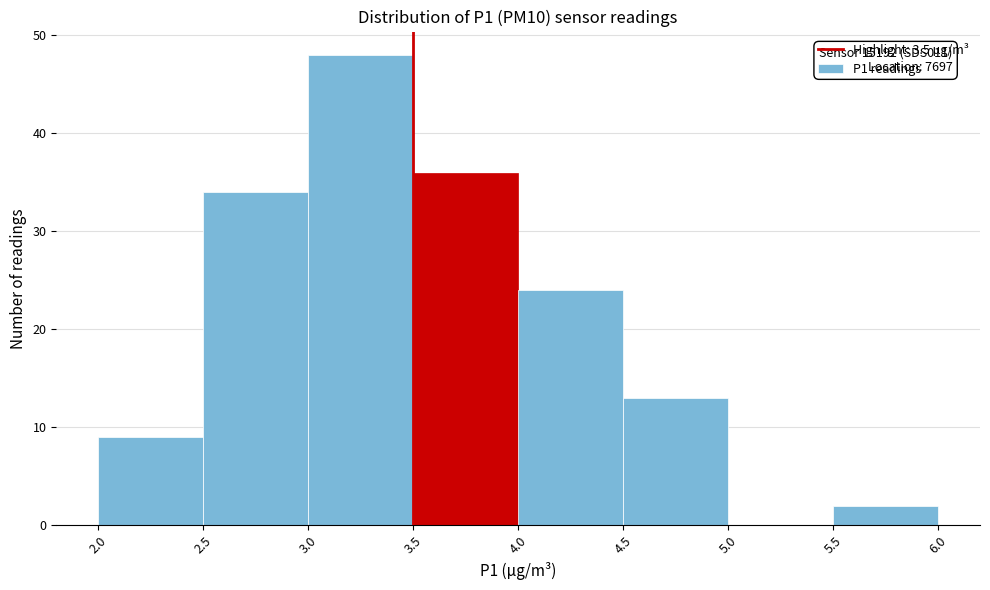

Which range on the x-axis has the tallest bar?

3.0 to 3.5